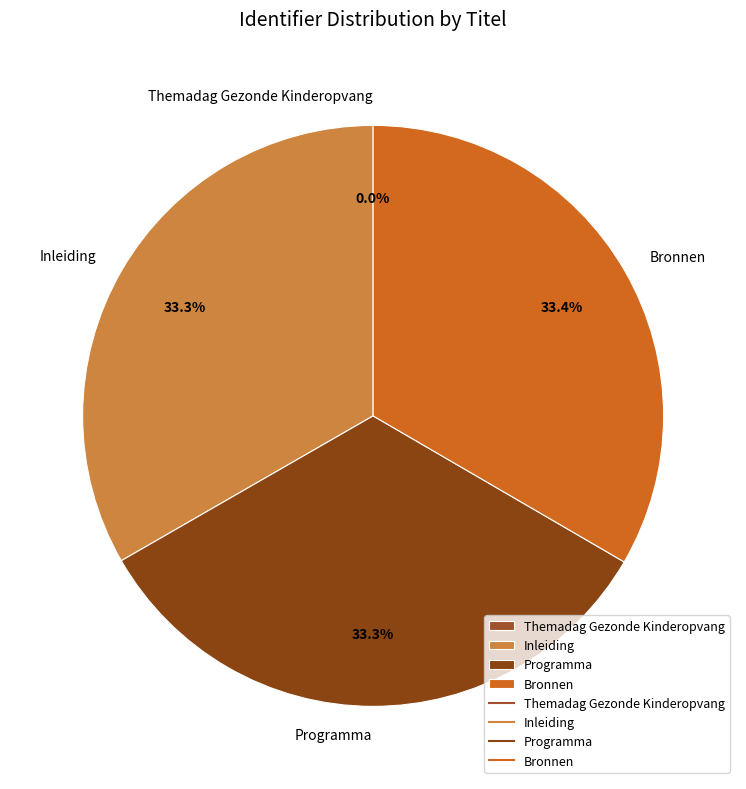

Does Programma represent more than half of the total?

No